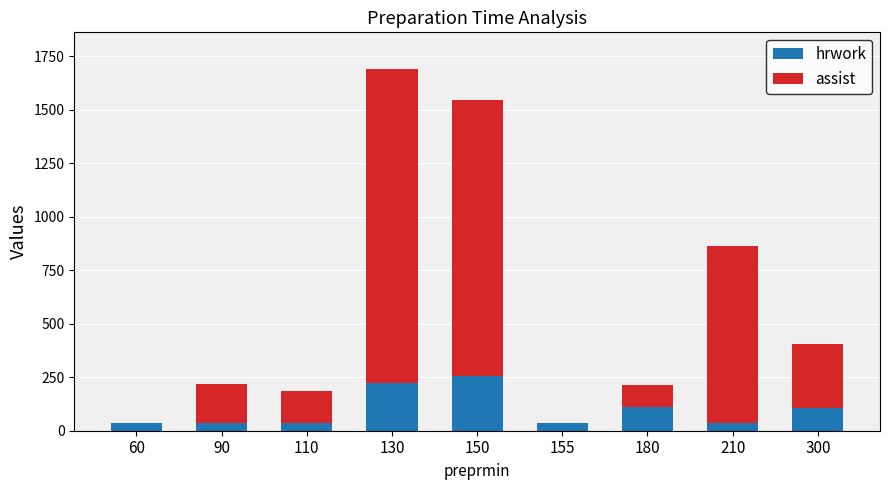

What is the sum of the hrwork values at 155 and 130?

260.1